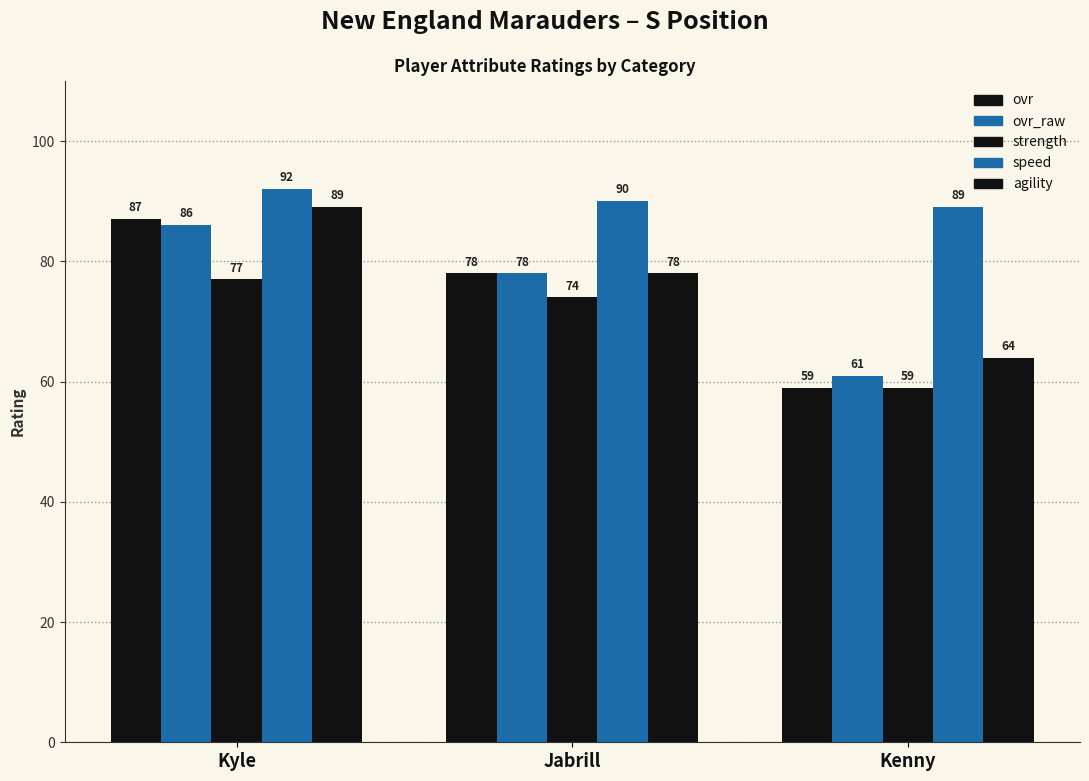

What is the value of the speed bar at the 1st from the left?

92